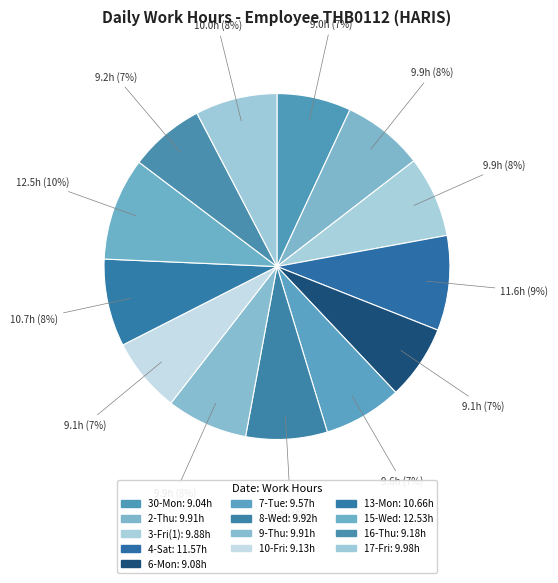

Count the number of slices in the pie.

13